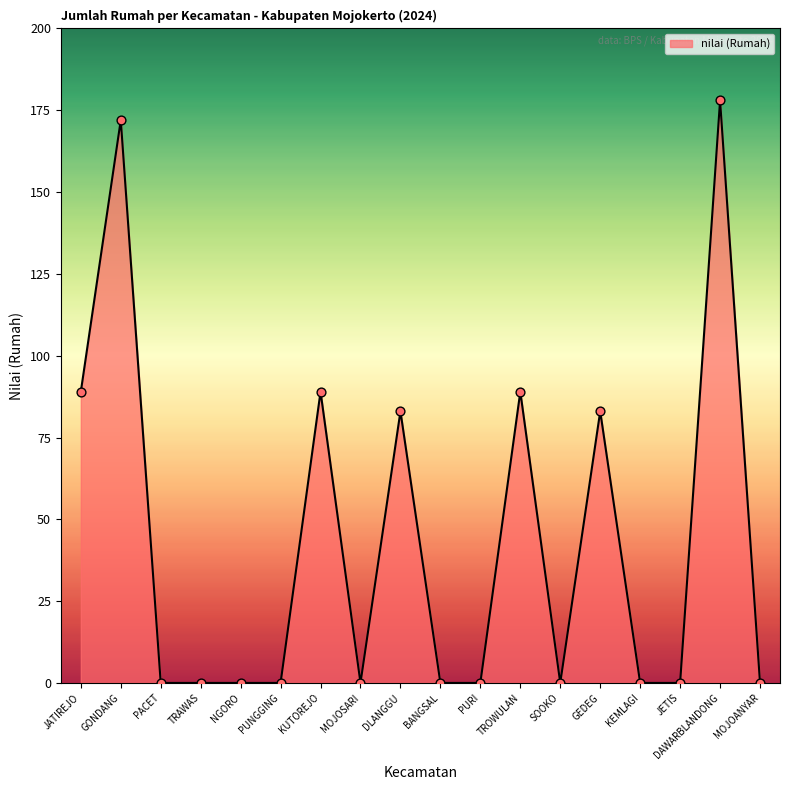

What is the change in value from JATIREJO to GEDEG?

-6